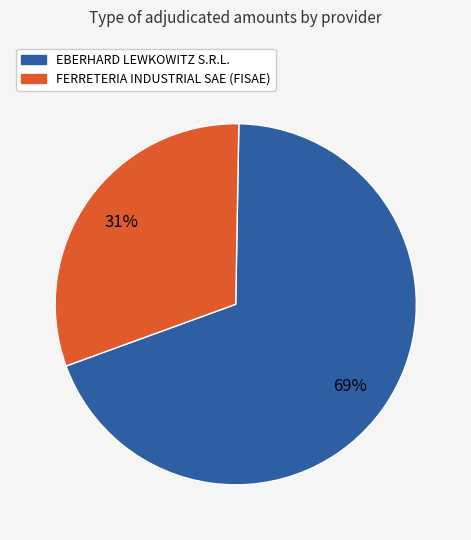

What is the ratio of the value at EBERHARD LEWKOWITZ S.R.L. to the value at FERRETERIA INDUSTRIAL SAE (FISAE)?

2.2